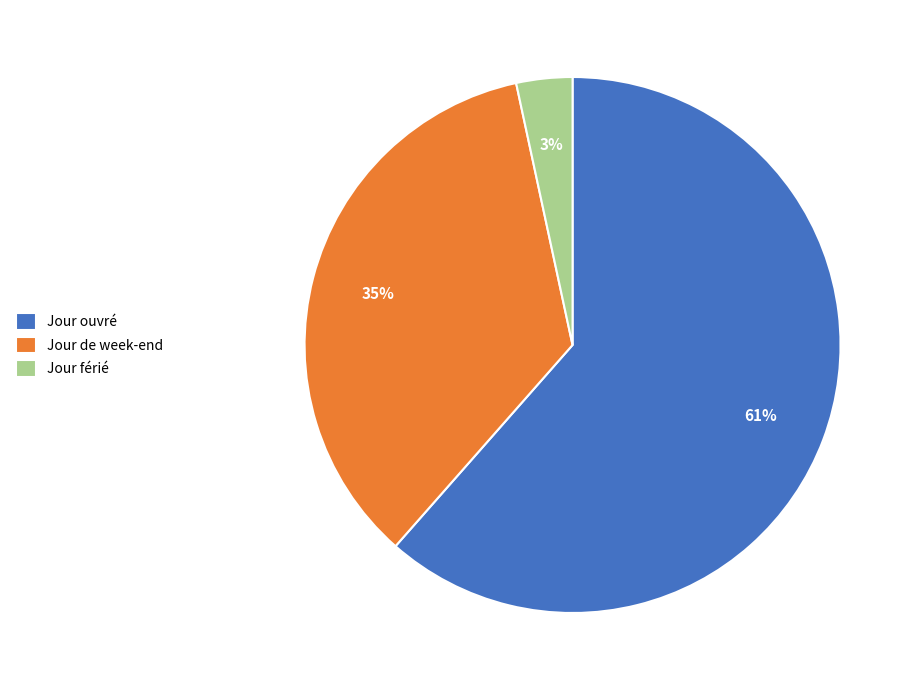

Combined, do Jour de week-end and Jour férié account for over 50%?

No